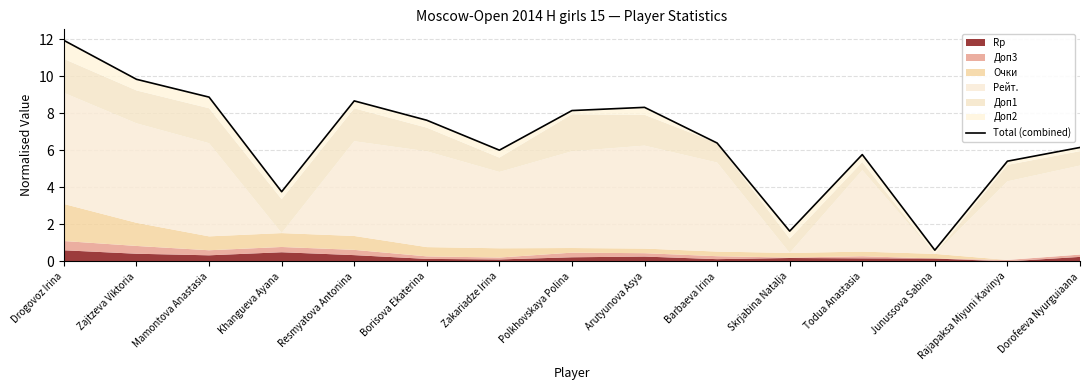

What is the label of the 1st point from the left?

Drogovoz Irina